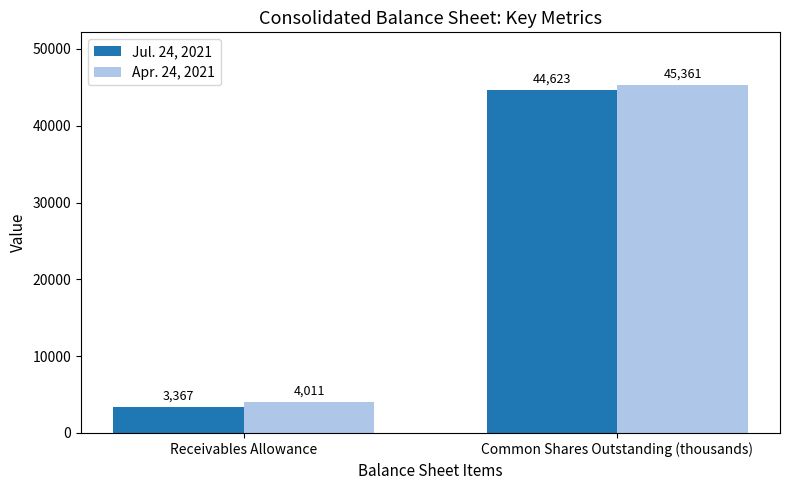

How many bars are there in total?

4